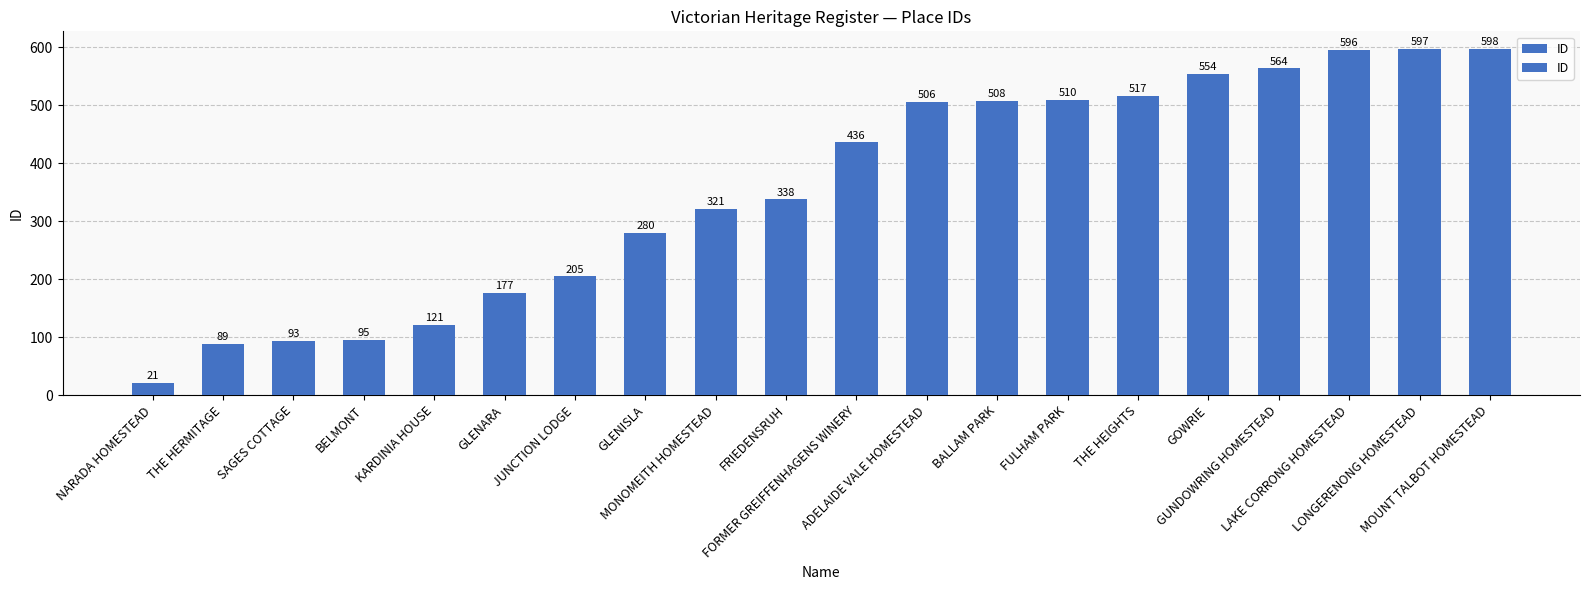

Rank the categories by value from highest to lowest.

MOUNT TALBOT HOMESTEAD, LONGERENONG HOMESTEAD, LAKE CORRONG HOMESTEAD, GUNDOWRING HOMESTEAD, GOWRIE, THE HEIGHTS, FULHAM PARK, BALLAM PARK, ADELAIDE VALE HOMESTEAD, FORMER GREIFFENHAGENS WINERY, FRIEDENSRUH, MONOMEITH HOMESTEAD, GLENISLA, JUNCTION LODGE, GLENARA, KARDINIA HOUSE, BELMONT, SAGES COTTAGE, THE HERMITAGE, NARADA HOMESTEAD